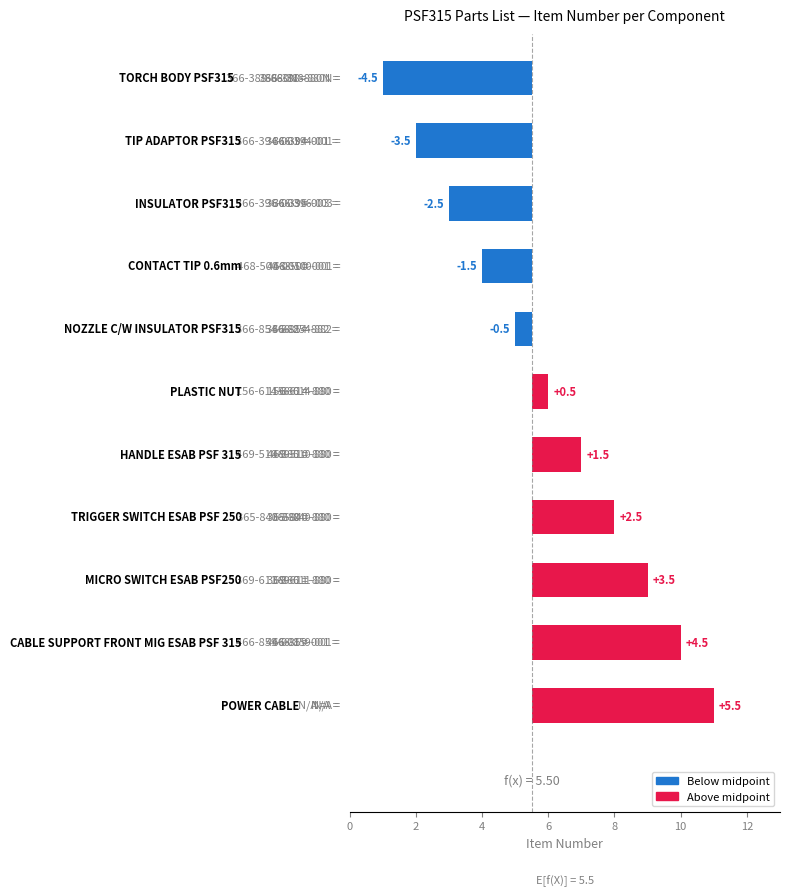

What is the sum of all values?

5.5